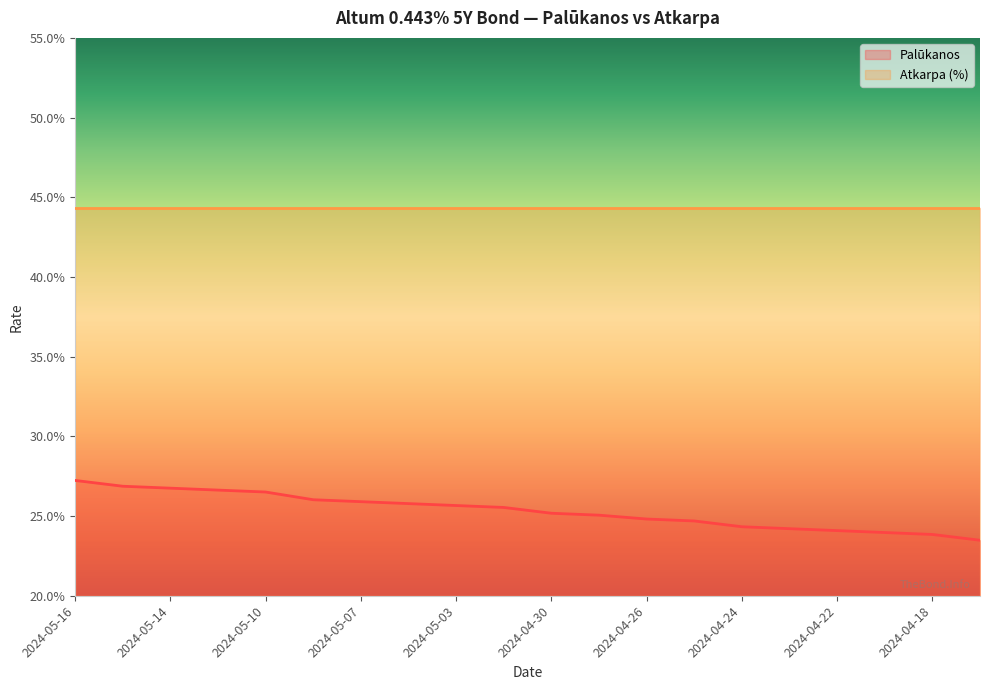

What are all the series names shown in the legend?

Palūkanos, Atkarpa (%)